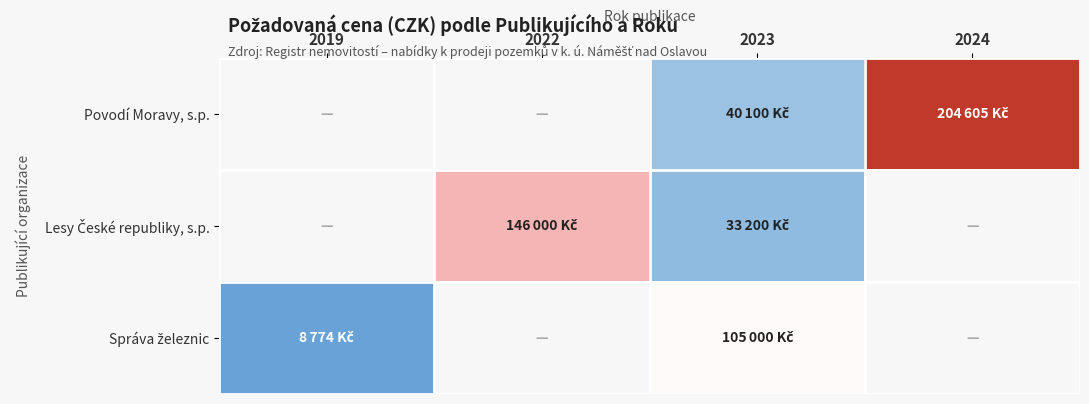

Is the value of Správa železnic at 2019 greater than the value of Povodí Moravy, s.p. at 2022?

No